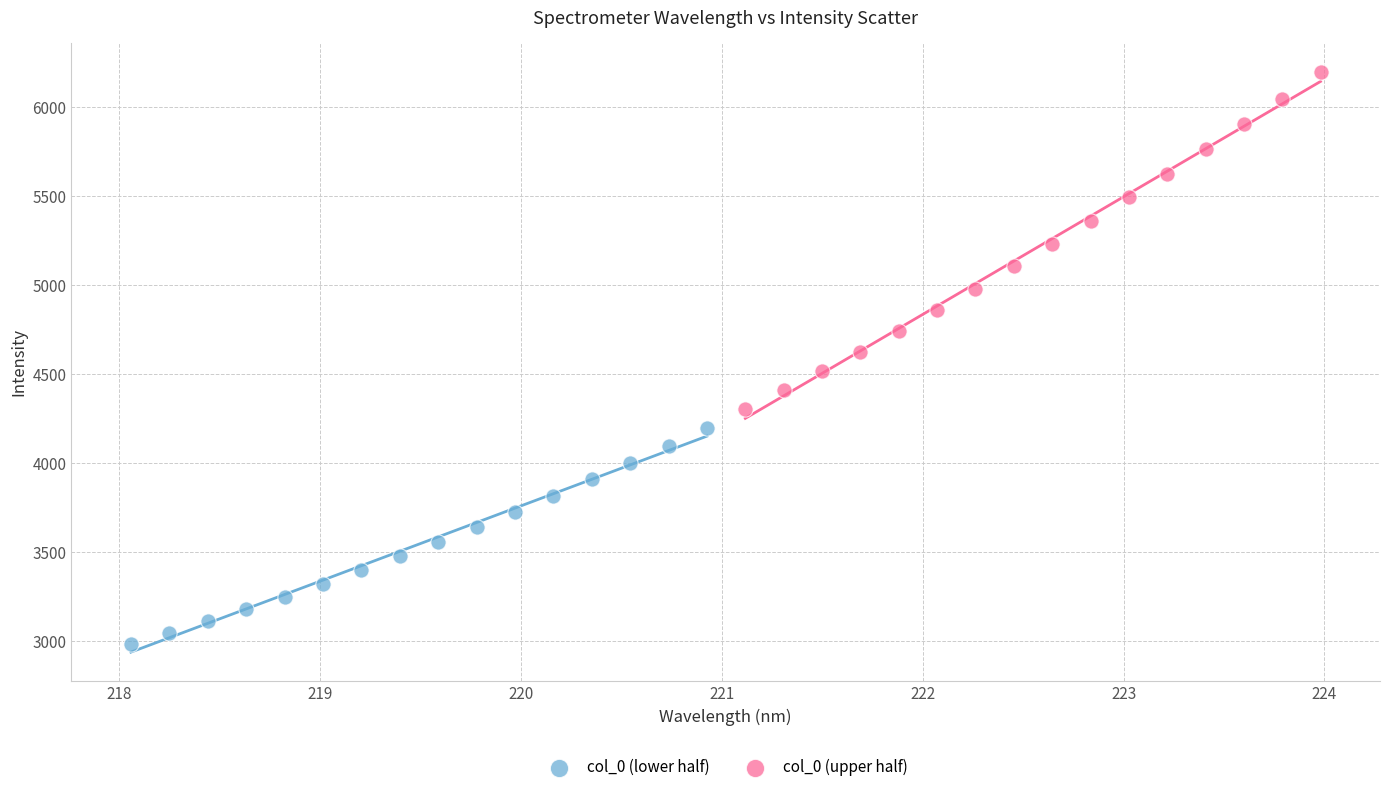

What are all the series names shown in the legend?

col_0 (lower half), col_0 (upper half)